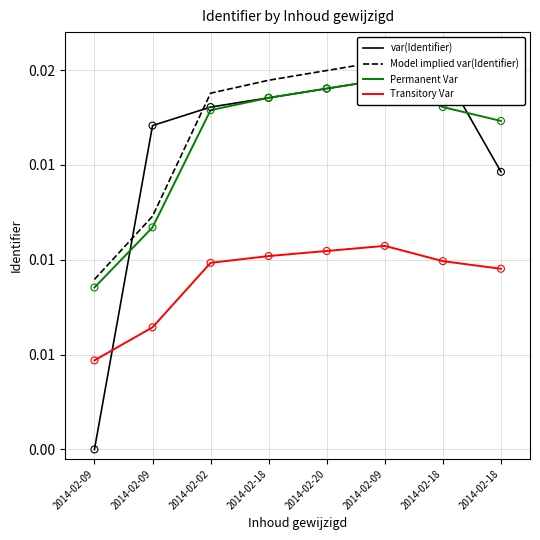

At which category is the sum across all series the highest?

2014-02-09